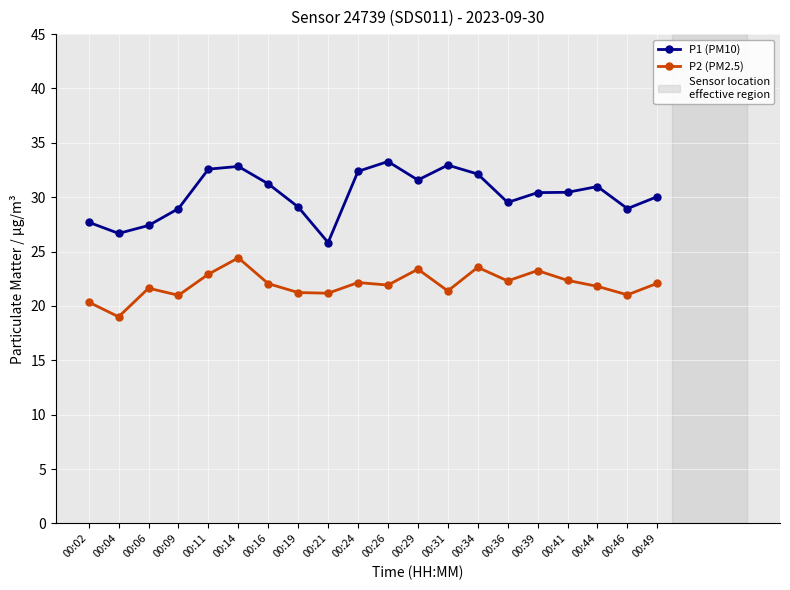

List the series in order of their peak value, lowest first.

P2 (PM2.5), P1 (PM10)